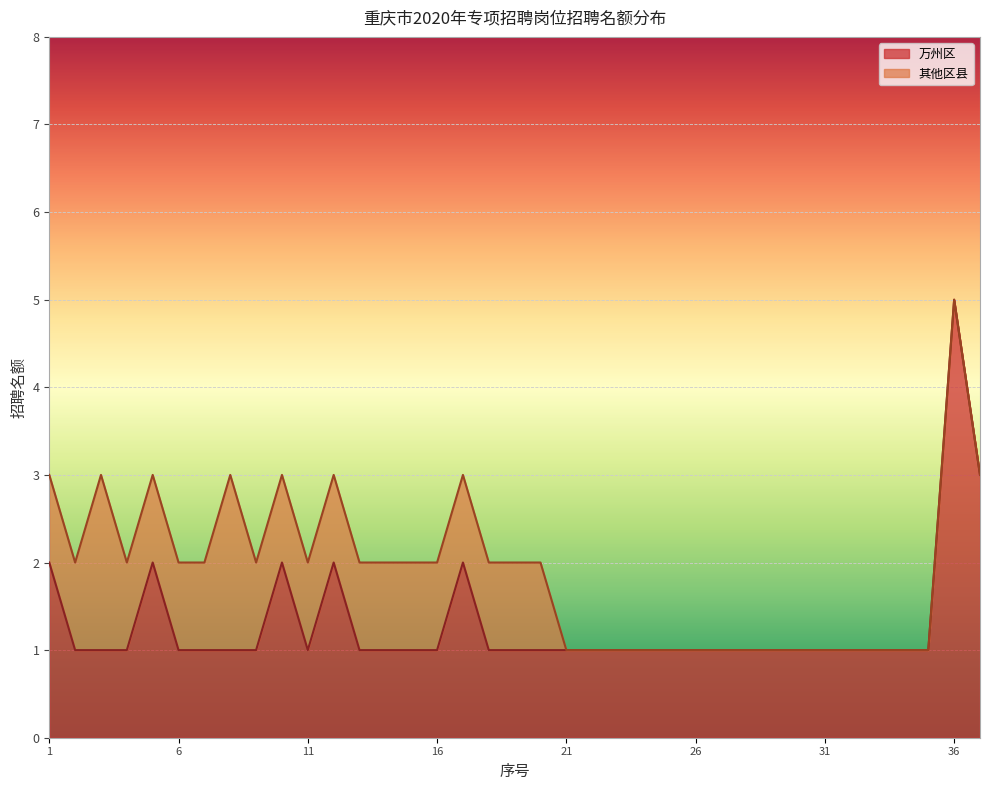

What is the difference between the maximum and minimum values?

4